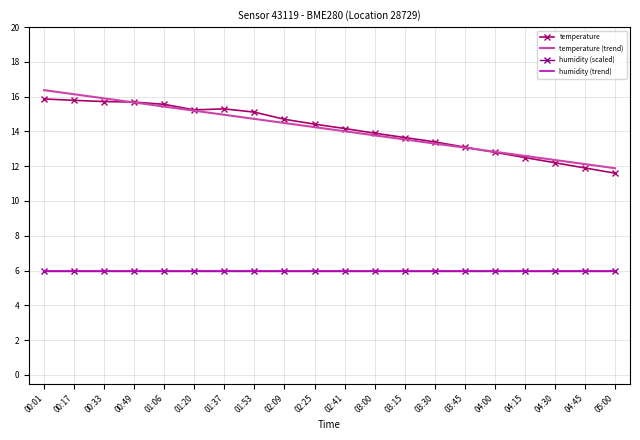

True or false: humidity (trend) has more than 0 points higher than both neighbors.

False